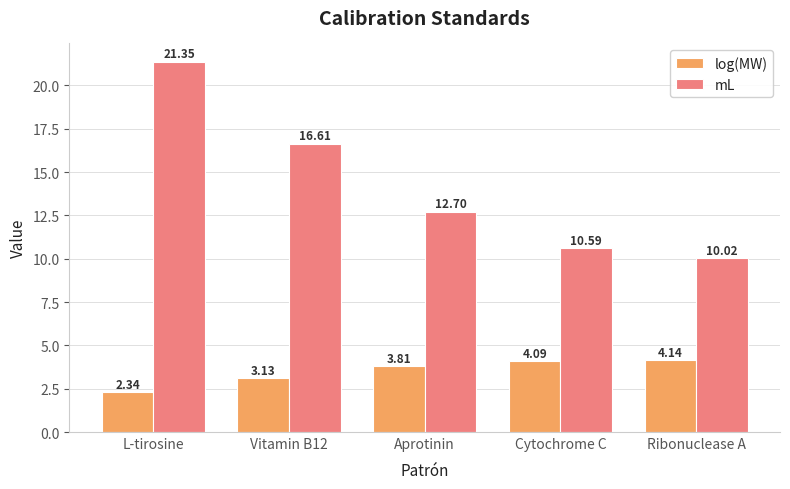

Where does the mL series first go above 12?

L-tirosine